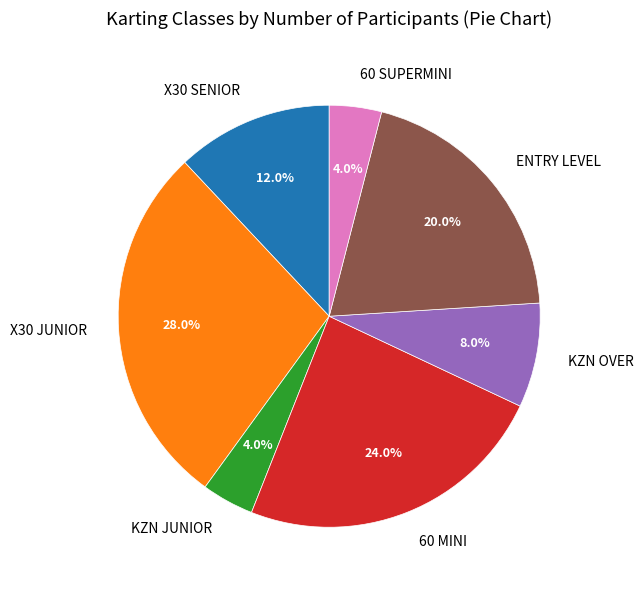

True or false: 60 MINI accounts for 24% of the total.

True